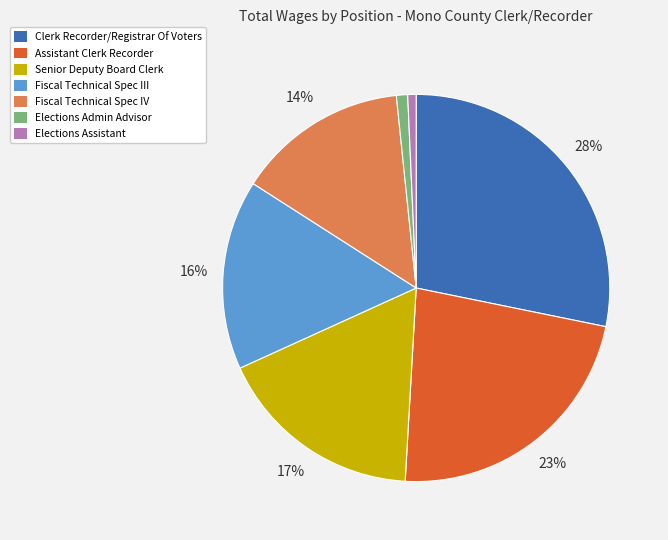

The Elections Admin Advisor slice represents 1% of the pie. True or false?

True